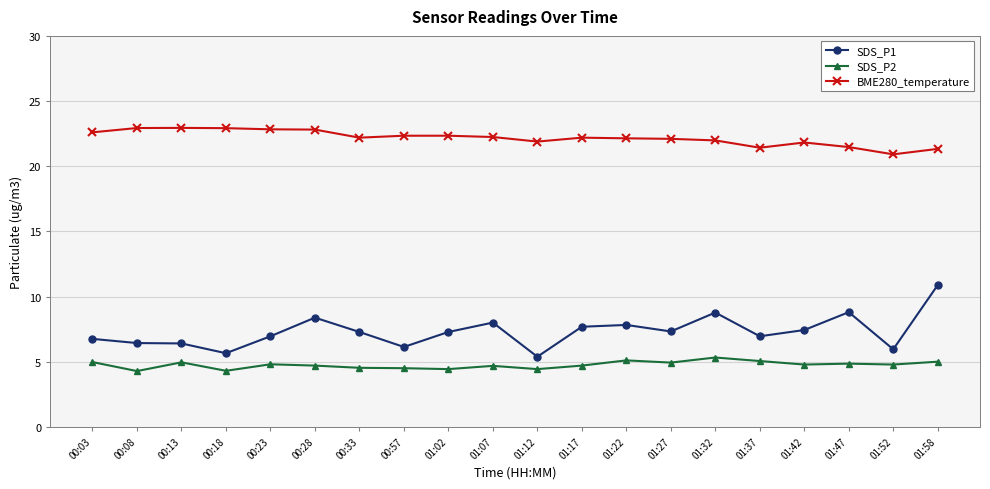

What is the difference between the second highest and second lowest values in the BME280_temperature series?

1.6